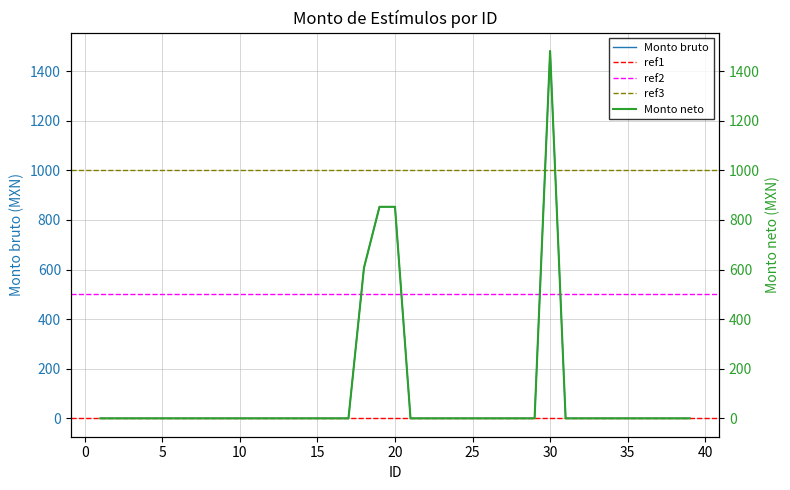

Is it true that Monto bruto equals -720.6 at 25?

False